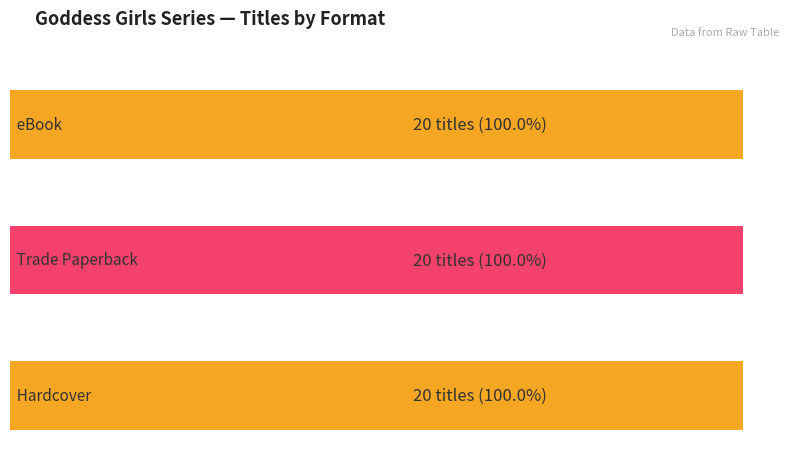

How many distinct data groups are displayed?

3